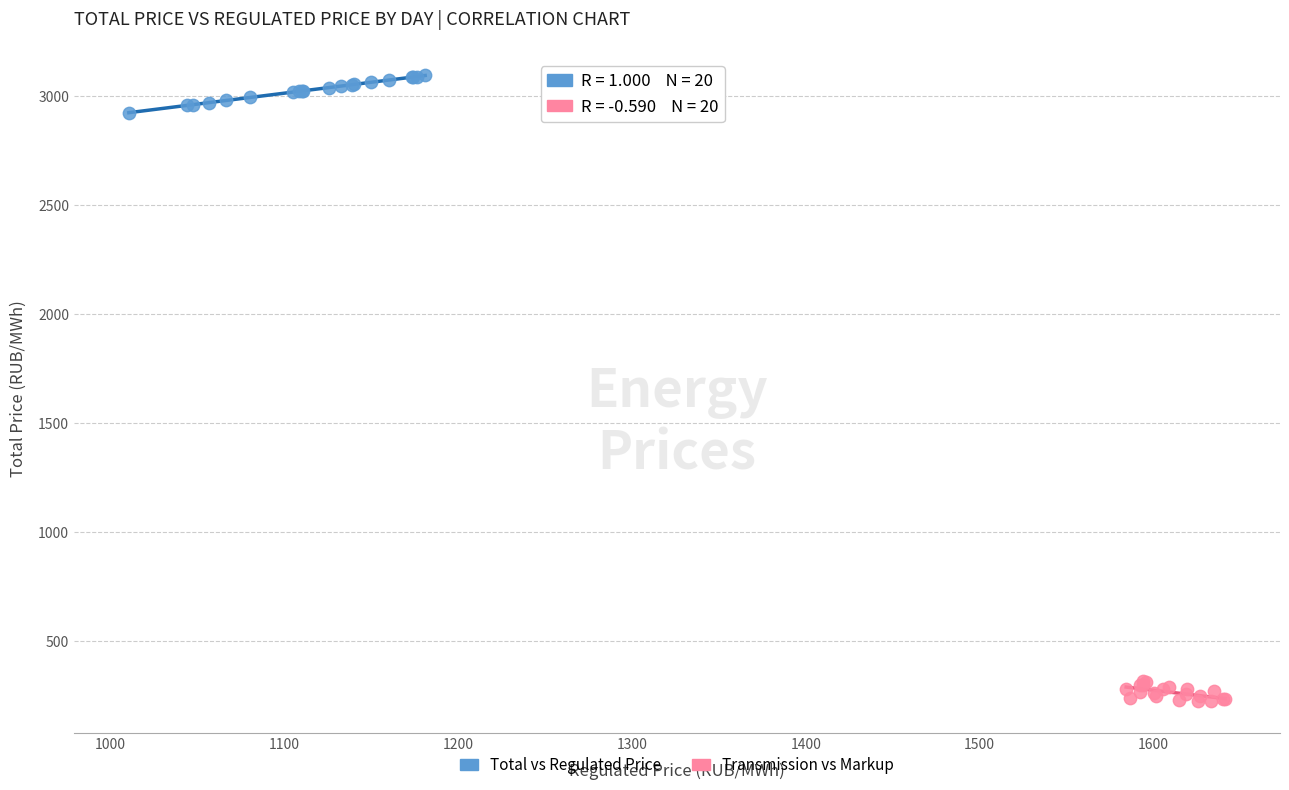

Which series reaches the maximum Y coordinate?

Total vs Regulated Price